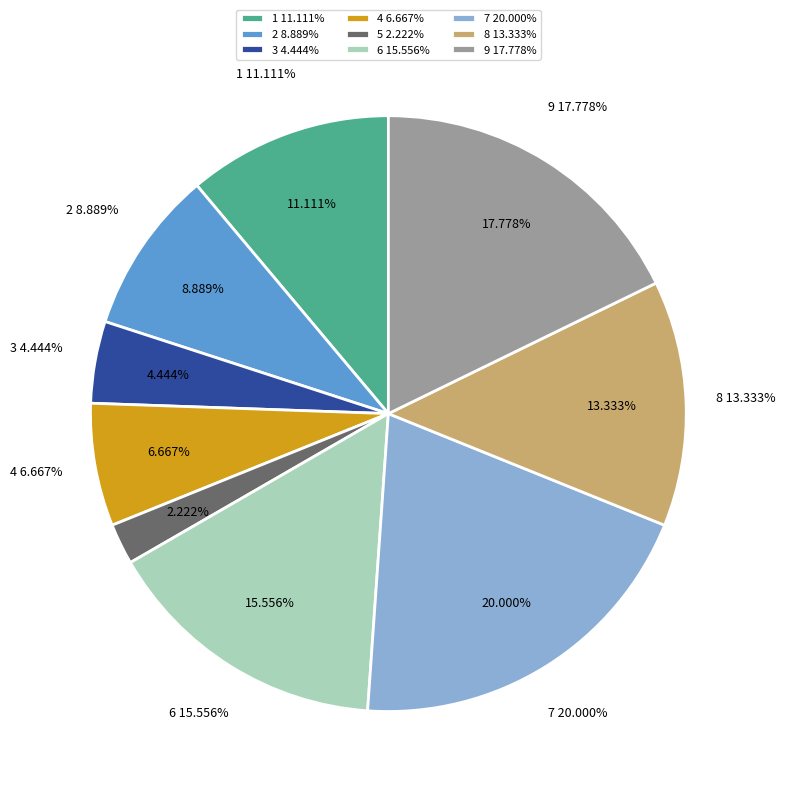

How many slices are in this pie chart?

9